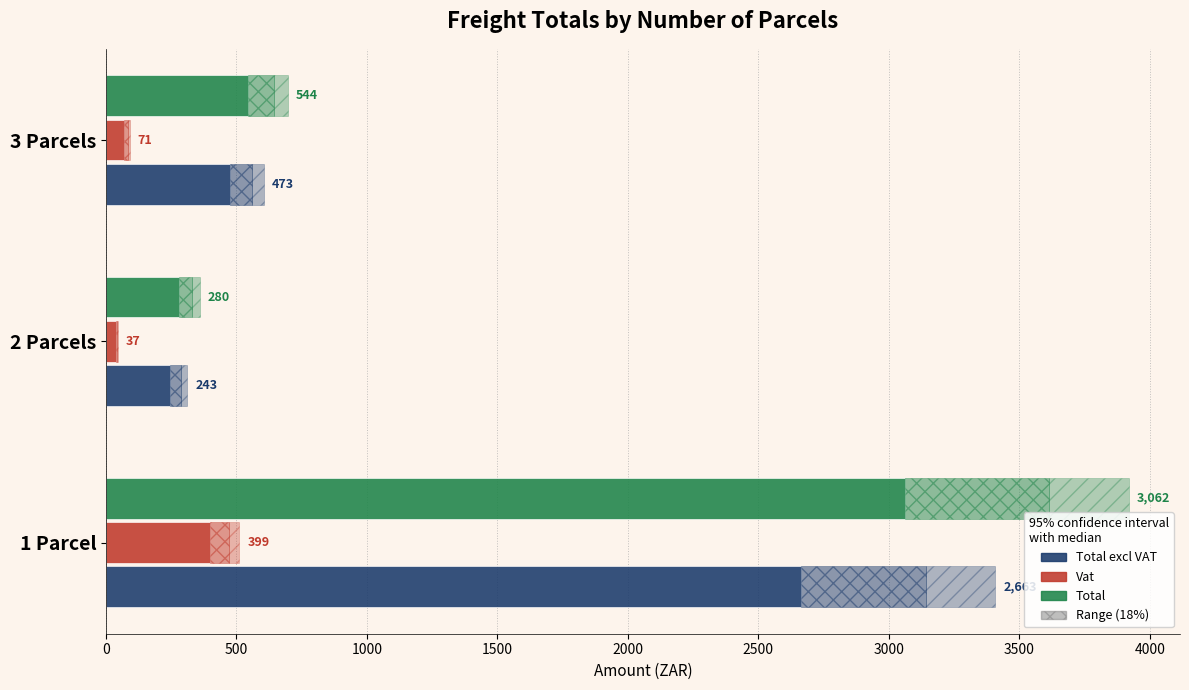

What is the lowest value of the Total excl VAT series?

243.5